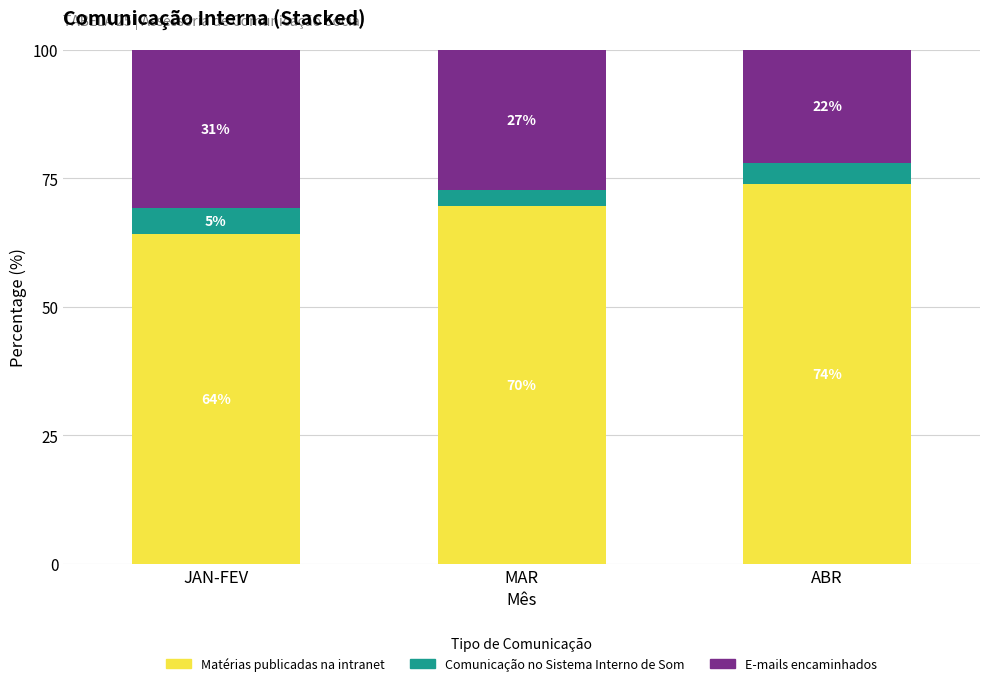

Does the chart contain stacked bars?

Yes